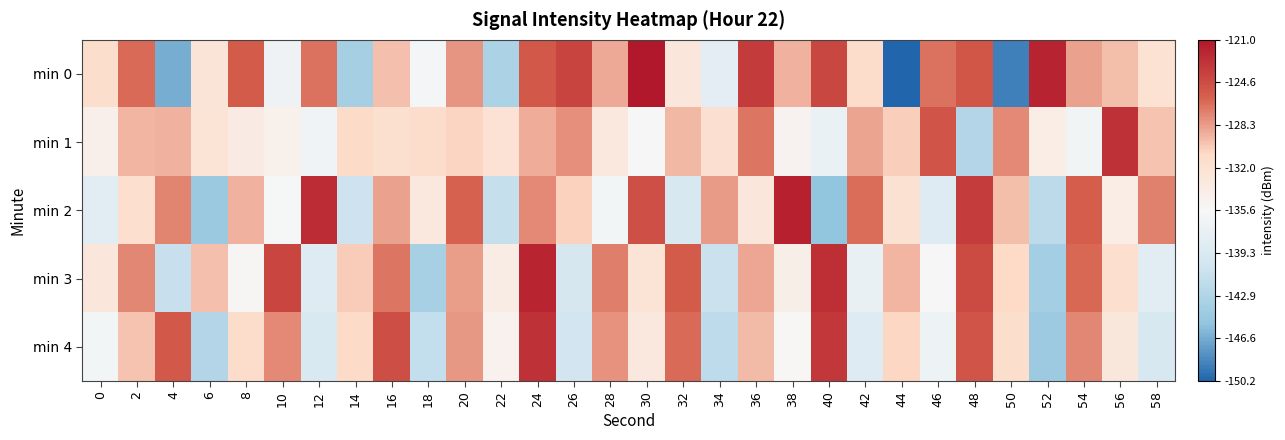

What is the difference between the highest and lowest values at 16?

6.9